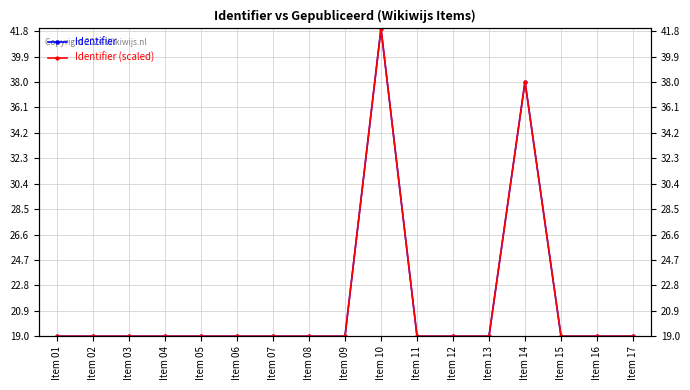

What are all the series names shown in the legend?

Identifier, Identifier (scaled)